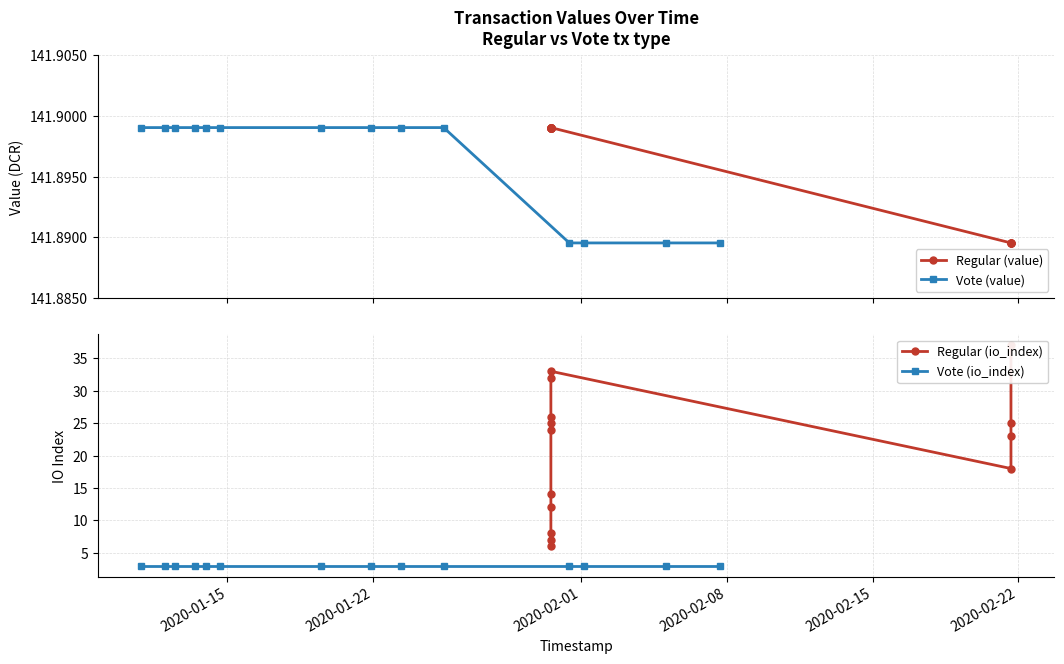

True or false: Regular (io_index) and Vote (io_index) cross at least once.

False